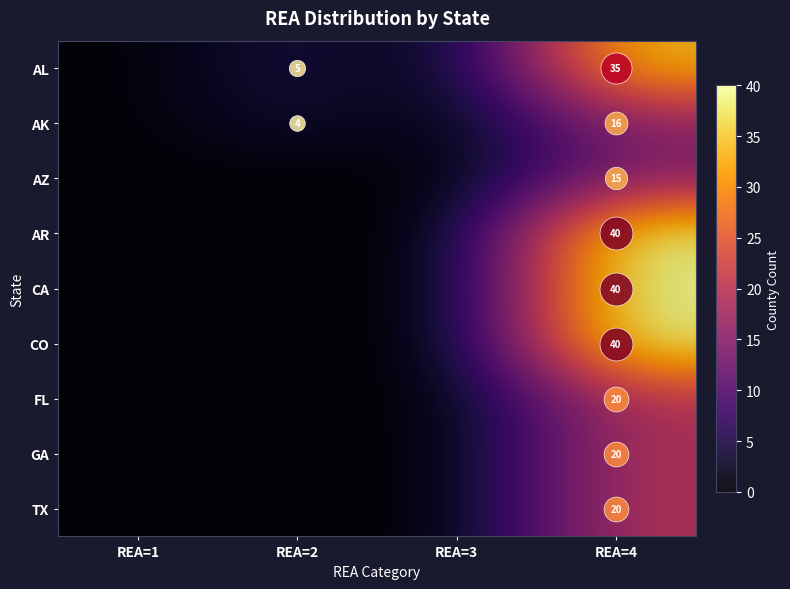

How many values in the AL series are below 5?

2